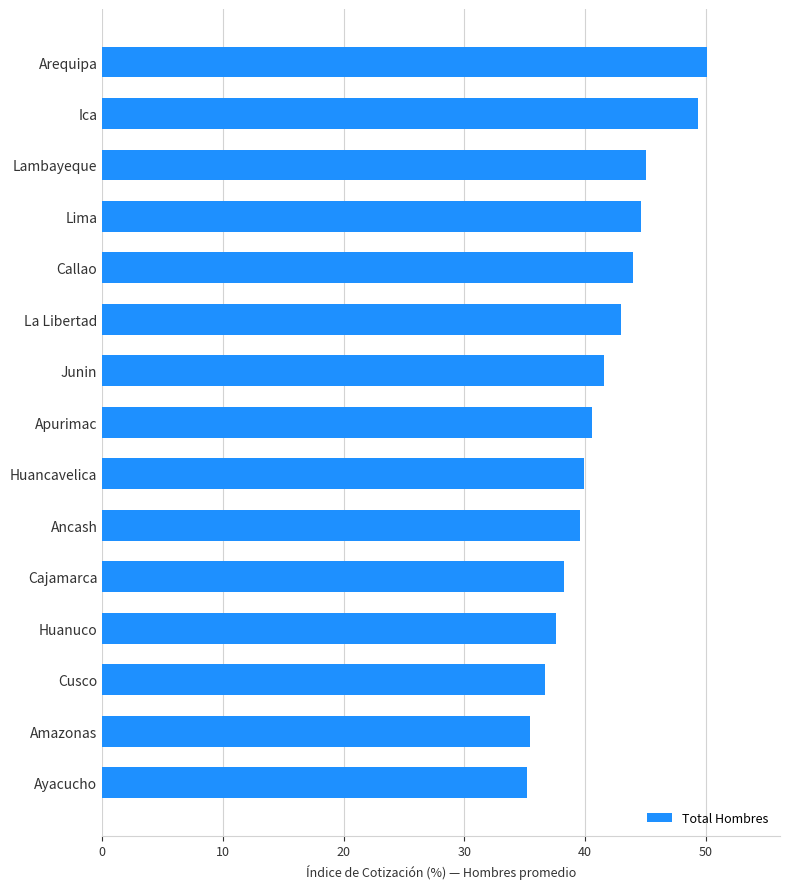

Count the number of data series in this chart.

1